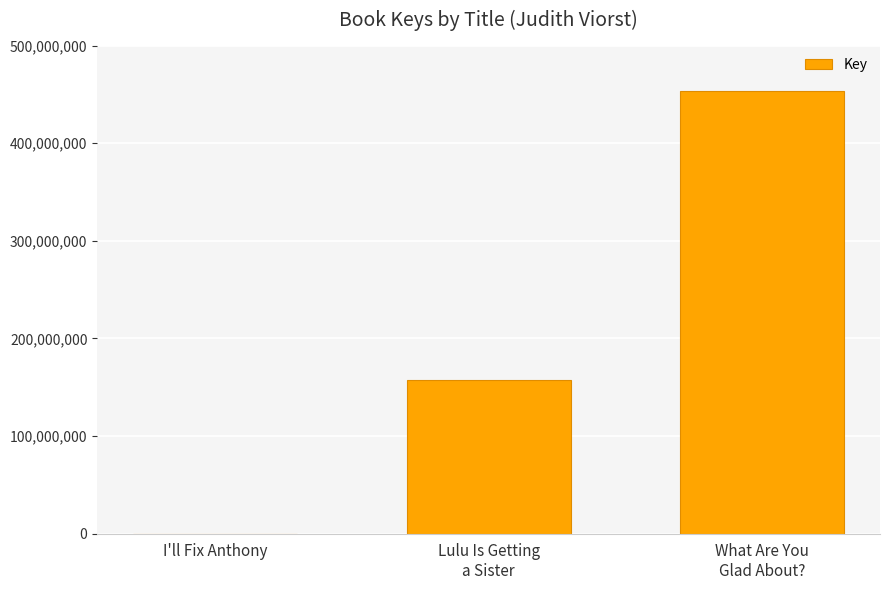

What is the maximum value shown in the chart?

453165500